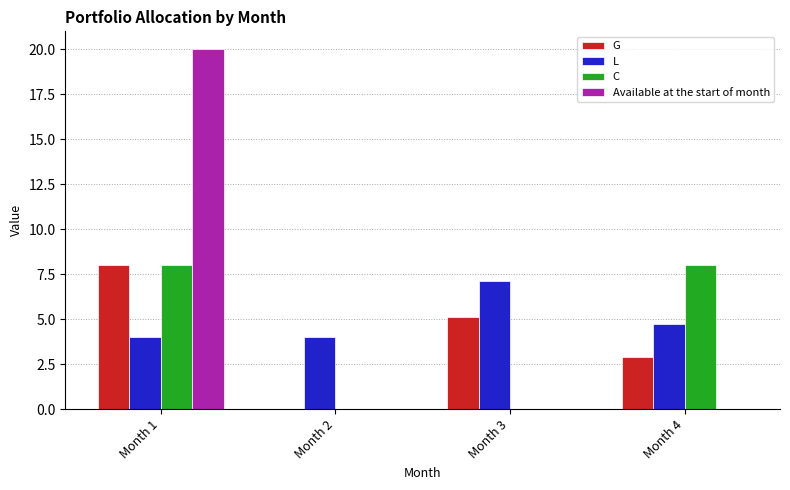

Reading left to right, transcribe all the data shown in this chart.

G: 8.0	0.0	5.1	2.9
L: 4.0	4.0	7.1	4.8
C: 8.0	0.0	0.0	8.0
Available at the start of month: 20.0	0.0	0.0	0.0